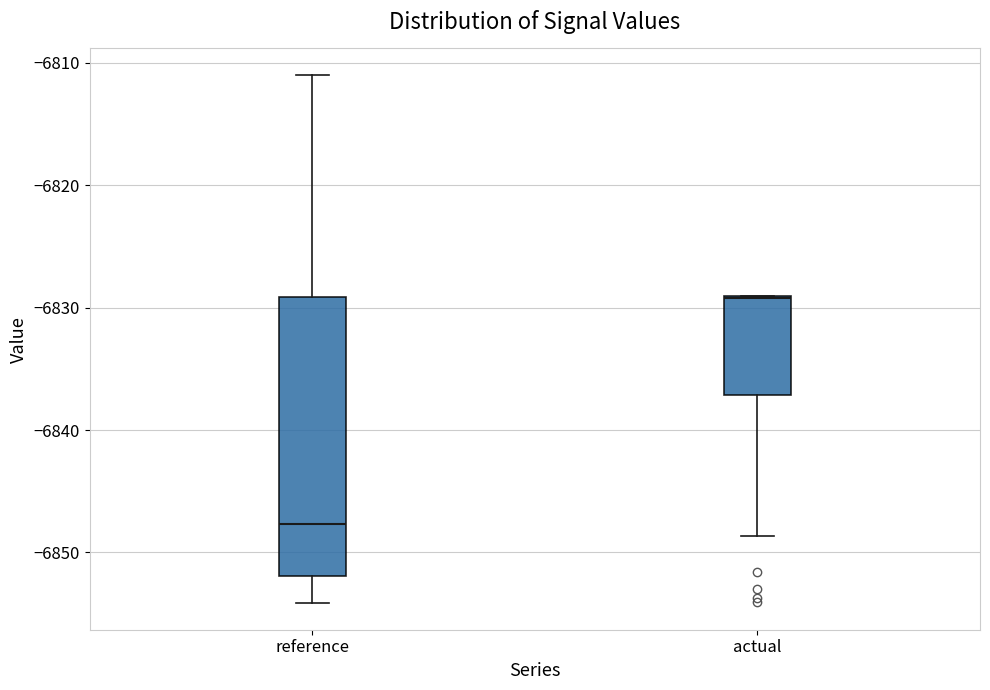

Reading left to right, read every box against the y-axis: the position of its median line, the range the box covers, and the ends of its whiskers. The values are not printed on the chart, so give them approximately, as read against the axis.

reference: median -6848, box -6852 to -6829, whiskers -6854 to -6811
actual: median -6829 (drawn on the box's upper edge), box -6837 to -6829, whiskers -6849 to -6829